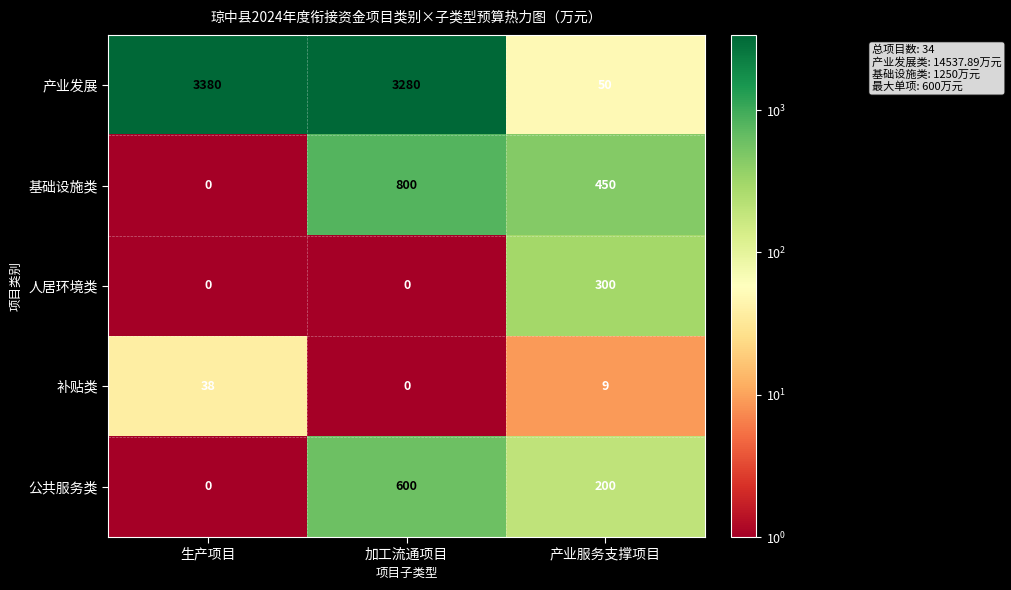

Rank the categories by 基础设施类 value from highest to lowest.

加工流通项目, 产业服务支撑项目, 生产项目